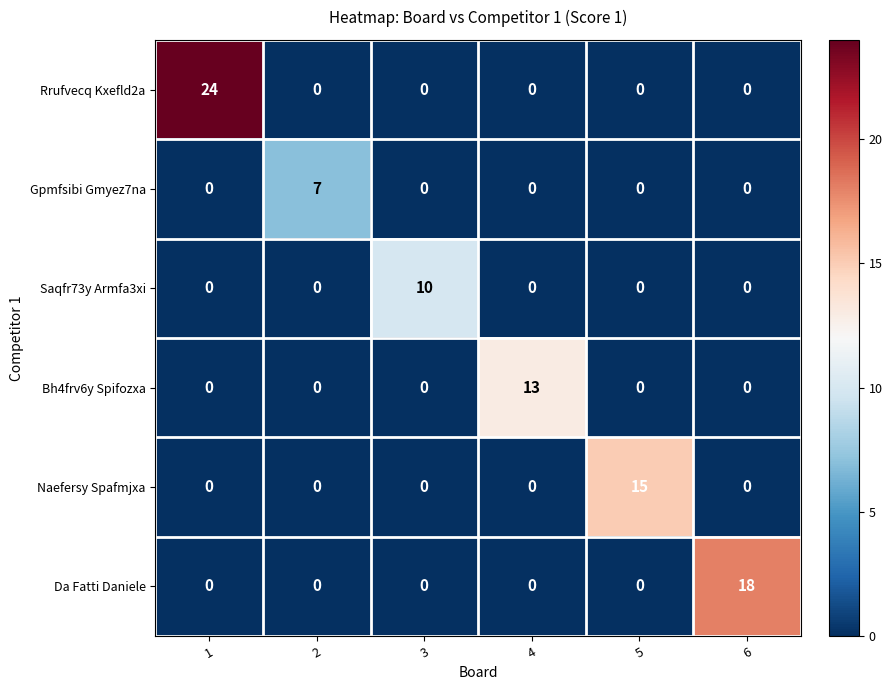

What is the greatest value displayed?

24